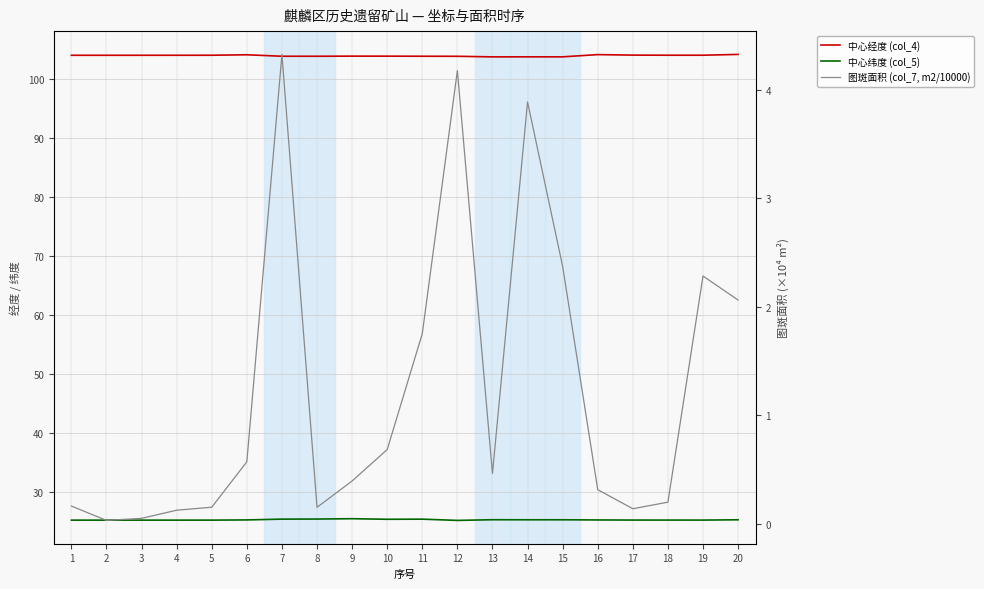

True or false: 中心纬度 (col_5) and 中心经度 (col_4) intersect in this chart.

False